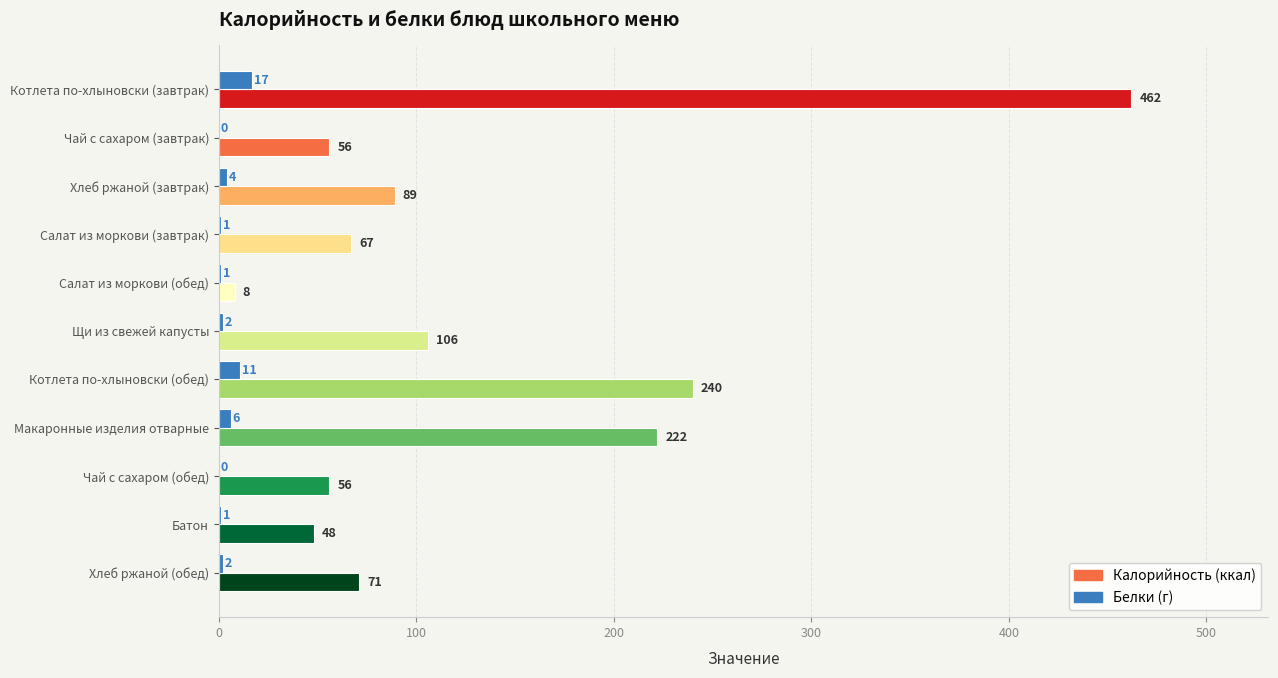

Which label corresponds to the largest value in the chart?

Котлета по-хлыновски (завтрак)